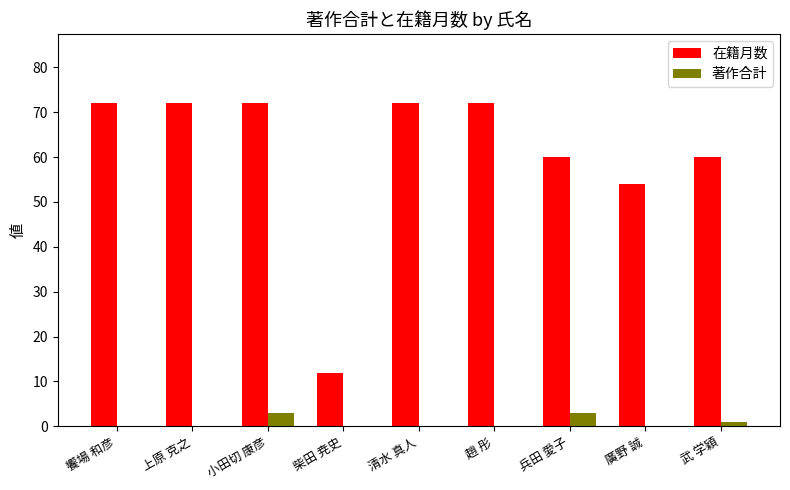

Count the number of data series in this chart.

2